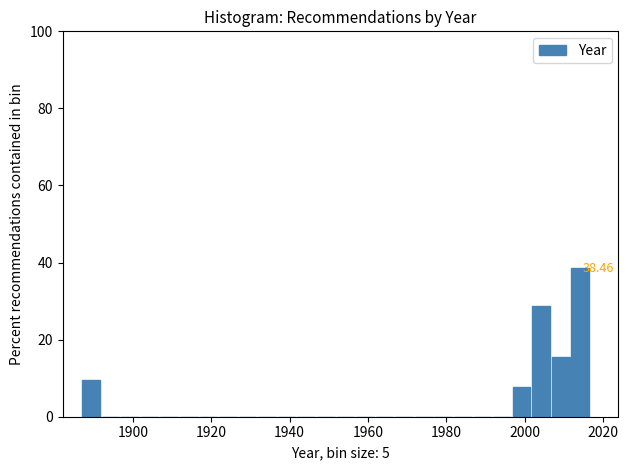

Read against the x-axis, roughly where is the centre of the tallest bar?

2014